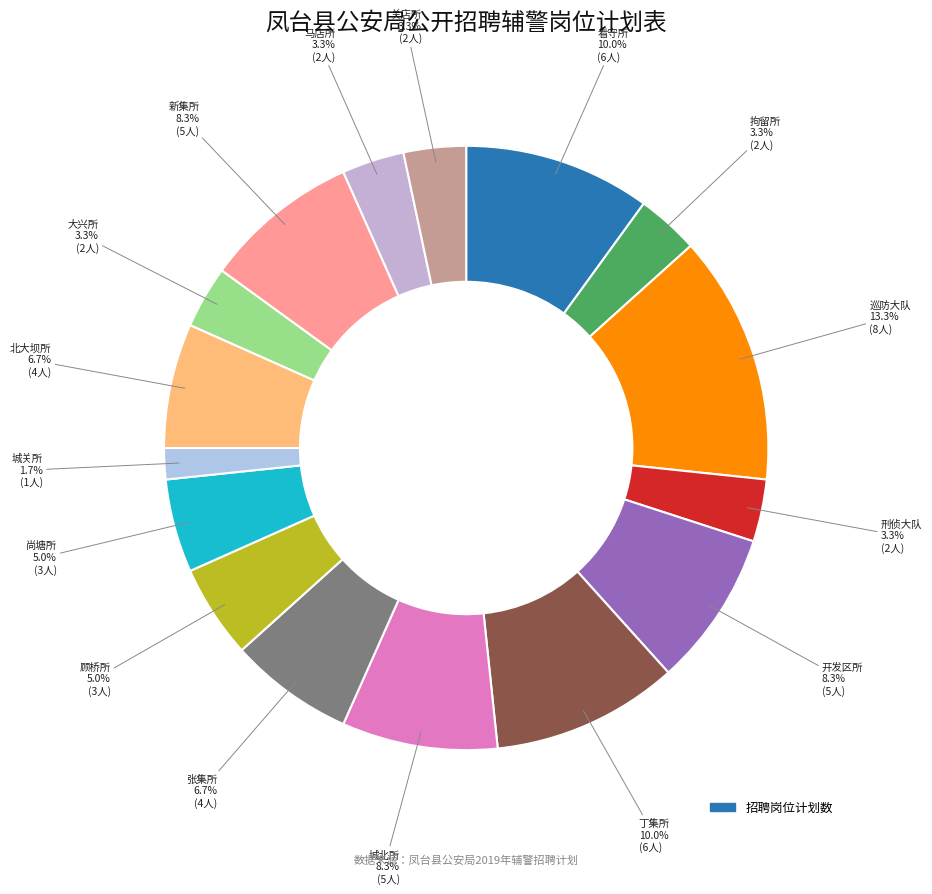

Count the number of slices in the pie.

16